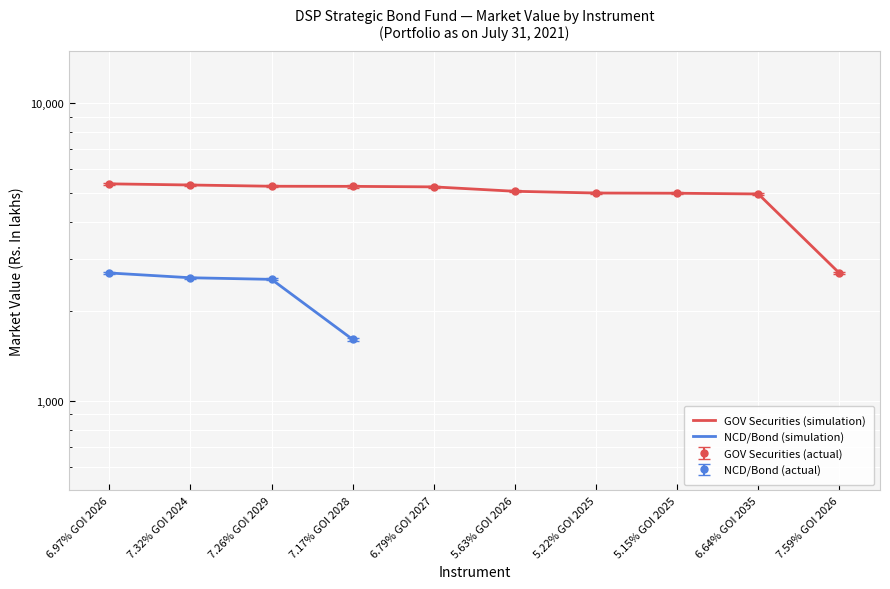

How many data points in GOV Securities (simulation) are above 5238?

5